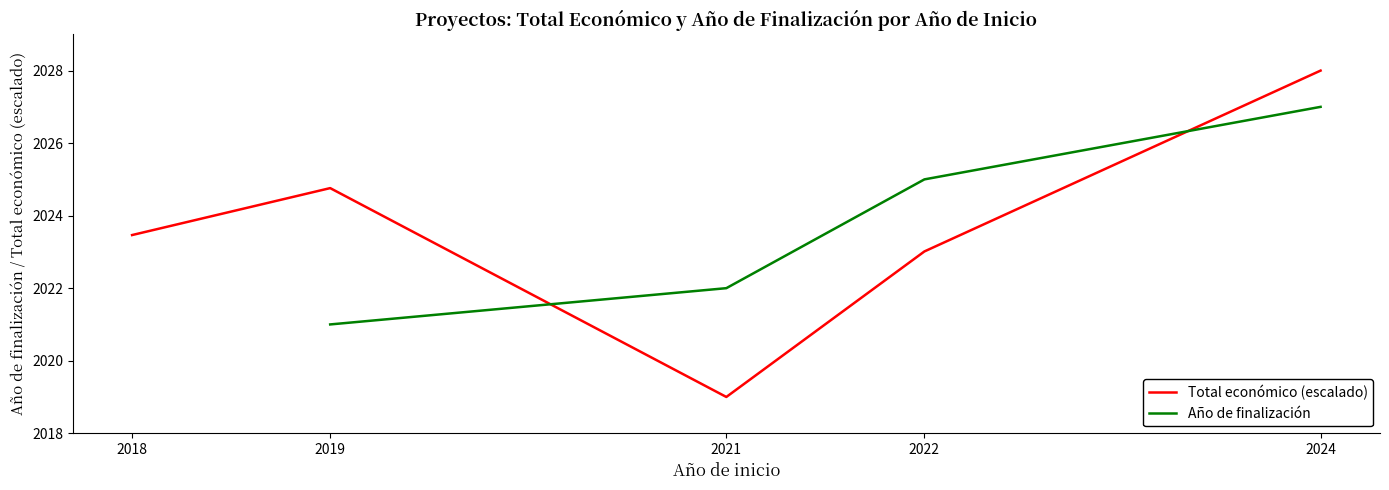

At how many categories does at least one series exceed 2023?

4